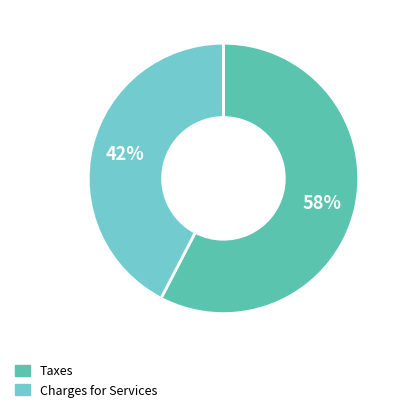

Count the number of slices in the pie.

2